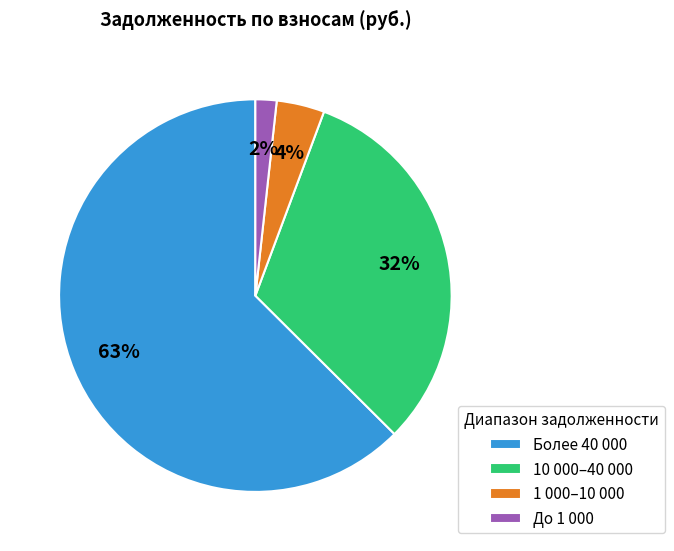

Which slice is the largest?

Более 40 000